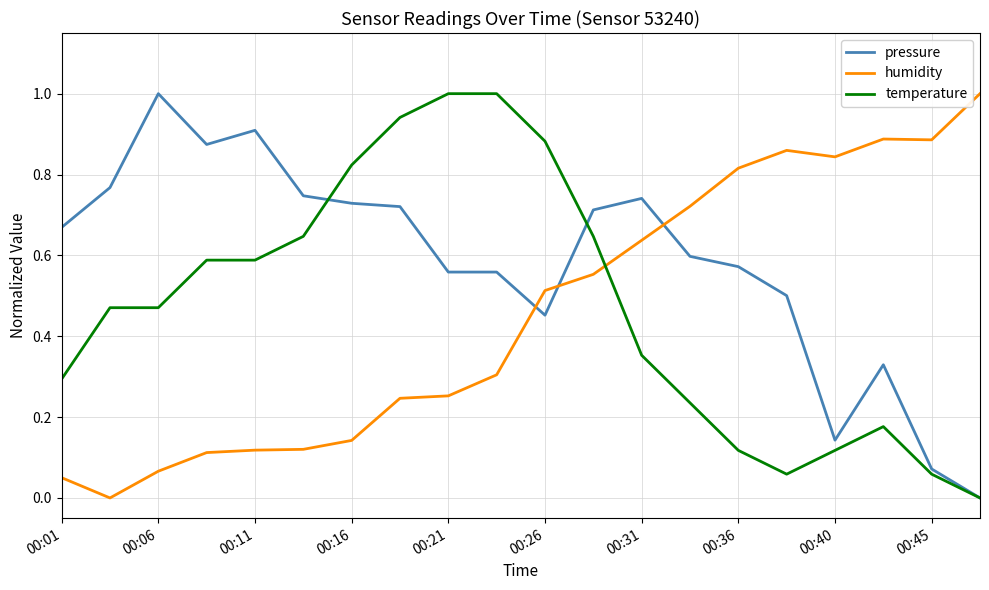

True or false: humidity and temperature intersect in this chart.

True